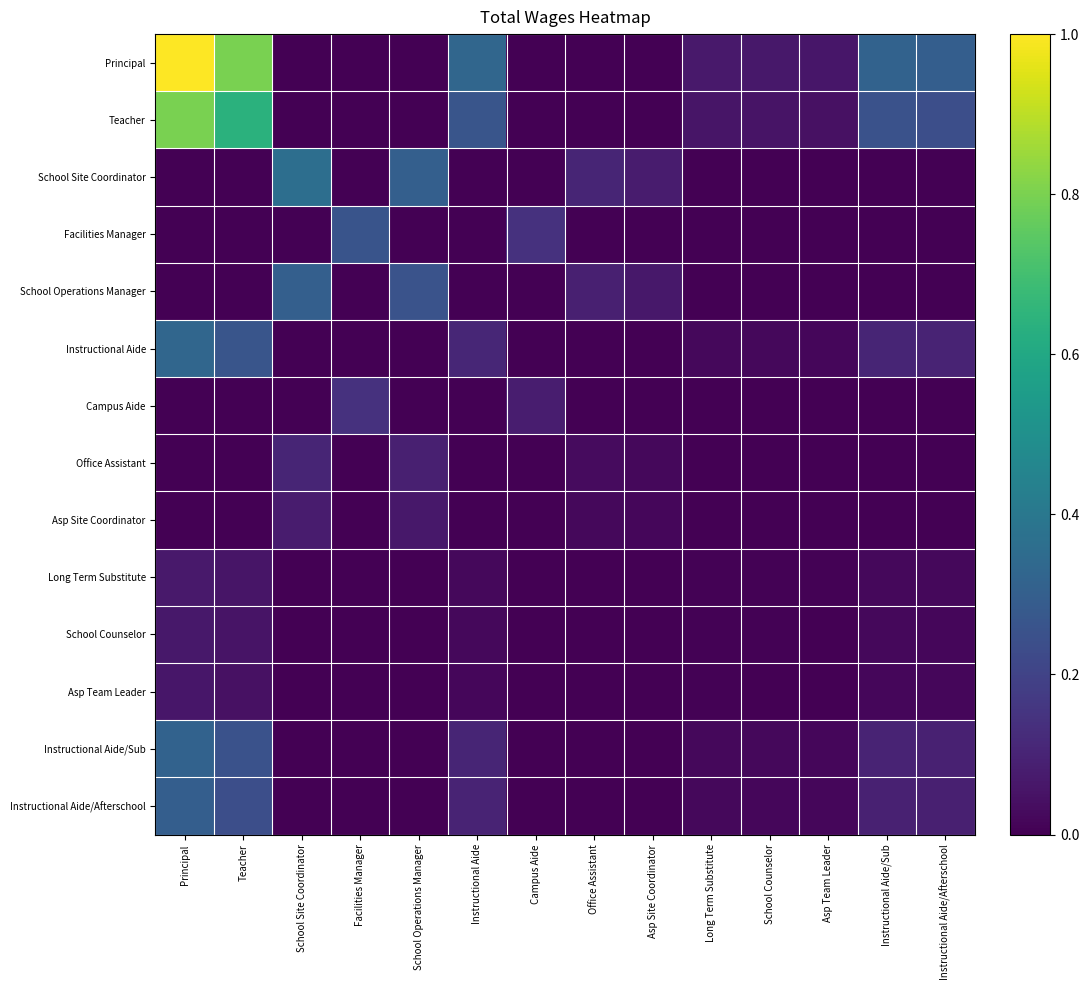

What is the spread (max minus min) of values at Asp Site Coordinator?

0.1